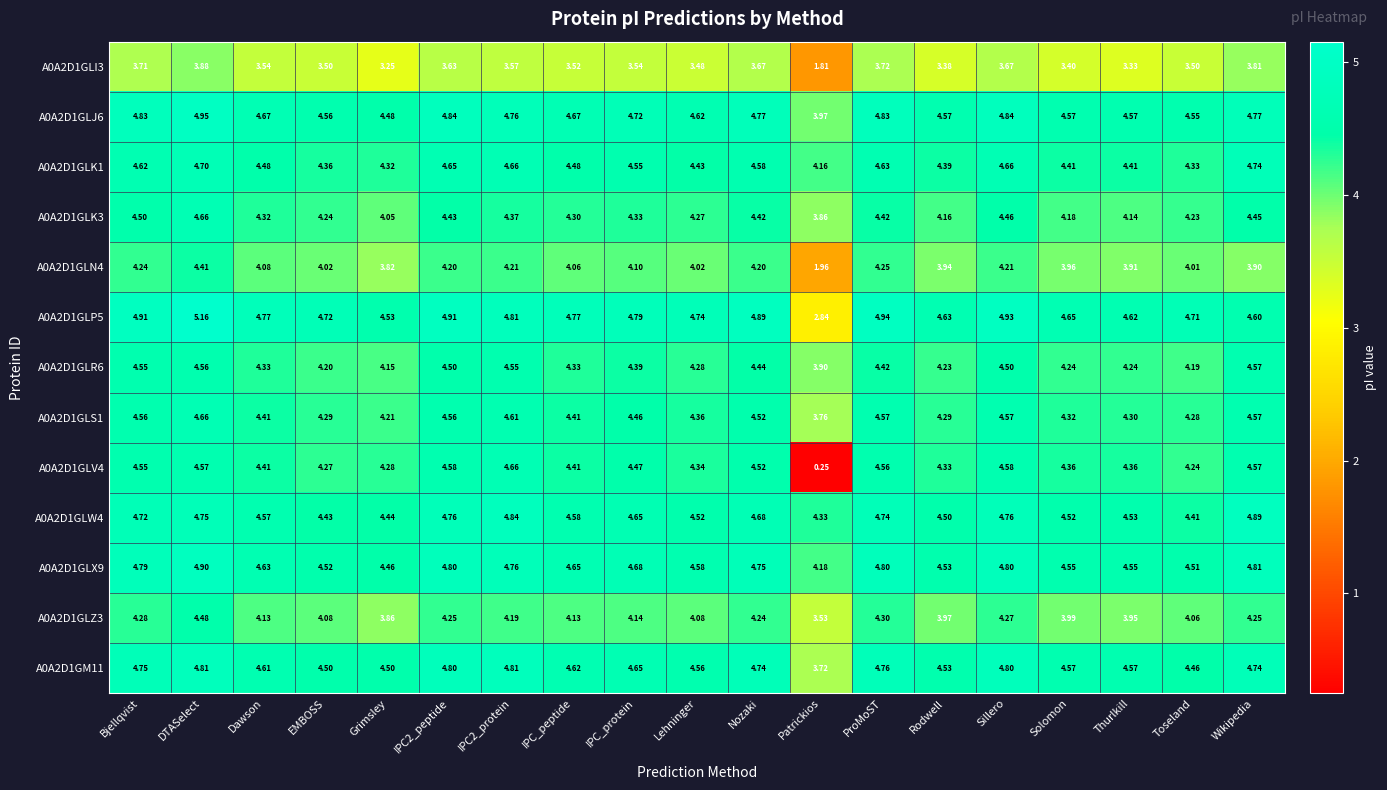

How many data points in A0A2D1GLZ3 are above 4?

14